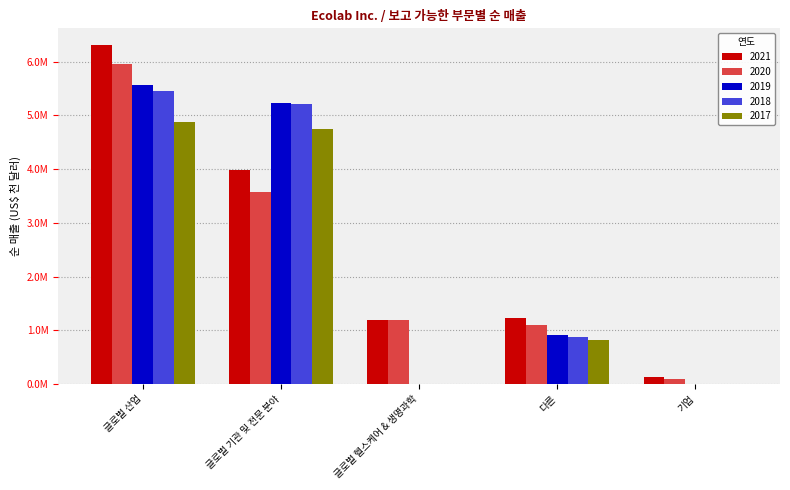

Reading left to right, what are all the values shown in this chart?

2021: 6304900	3978200	1195400	1226900	139400
2020: 5959900	3577200	1189100	1093300	102400
2019: 5569900	5235500	0	907500	0
2018: 5462400	5204500	0	877600	0
2017: 4878500	4744900	0	823500	0